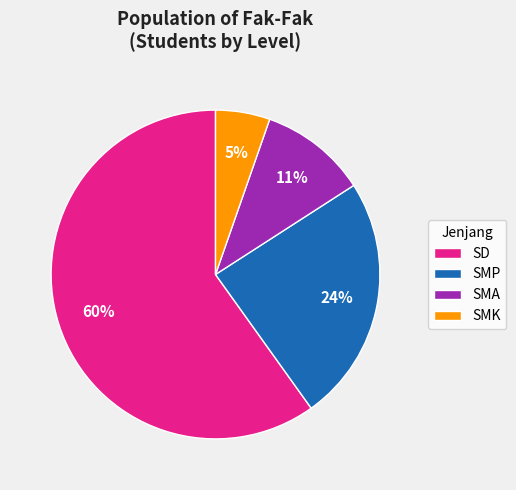

To the nearest percent, what is the average slice percentage?

25%